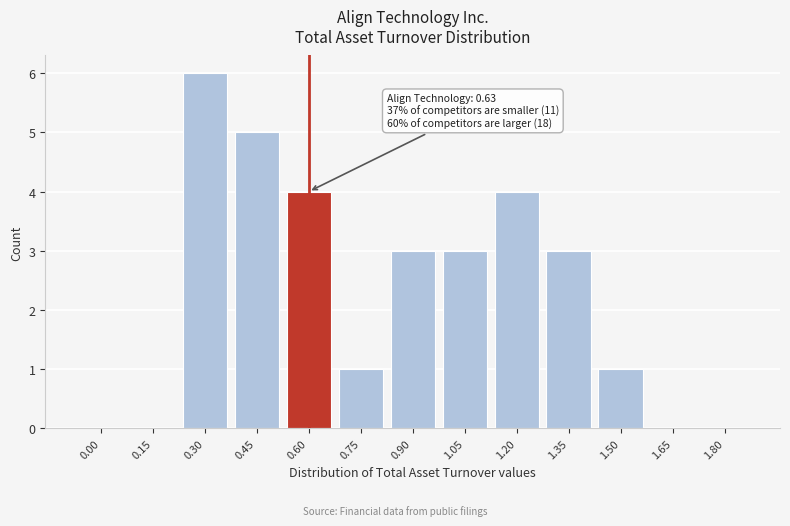

Reading right to left, list all the values displayed in this chart.

1.80=0	1.65=0	1.50=1	1.35=3	1.20=4	1.05=3	0.90=3	0.75=1	0.60=4	0.45=5	0.30=6	0.15=0	0.00=0